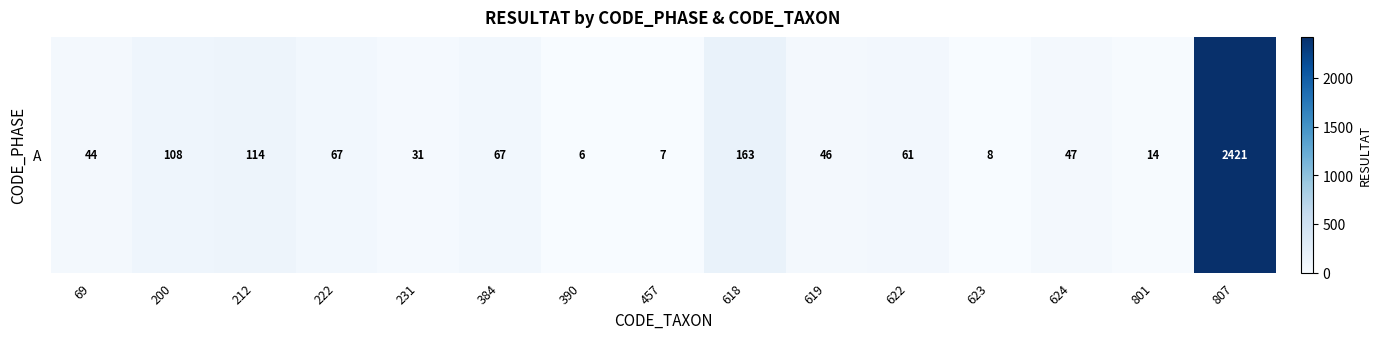

Reading left to right, what are all the values shown in this chart?

44	108	114	67	31	67	6	7	163	46	61	8	47	14	2421